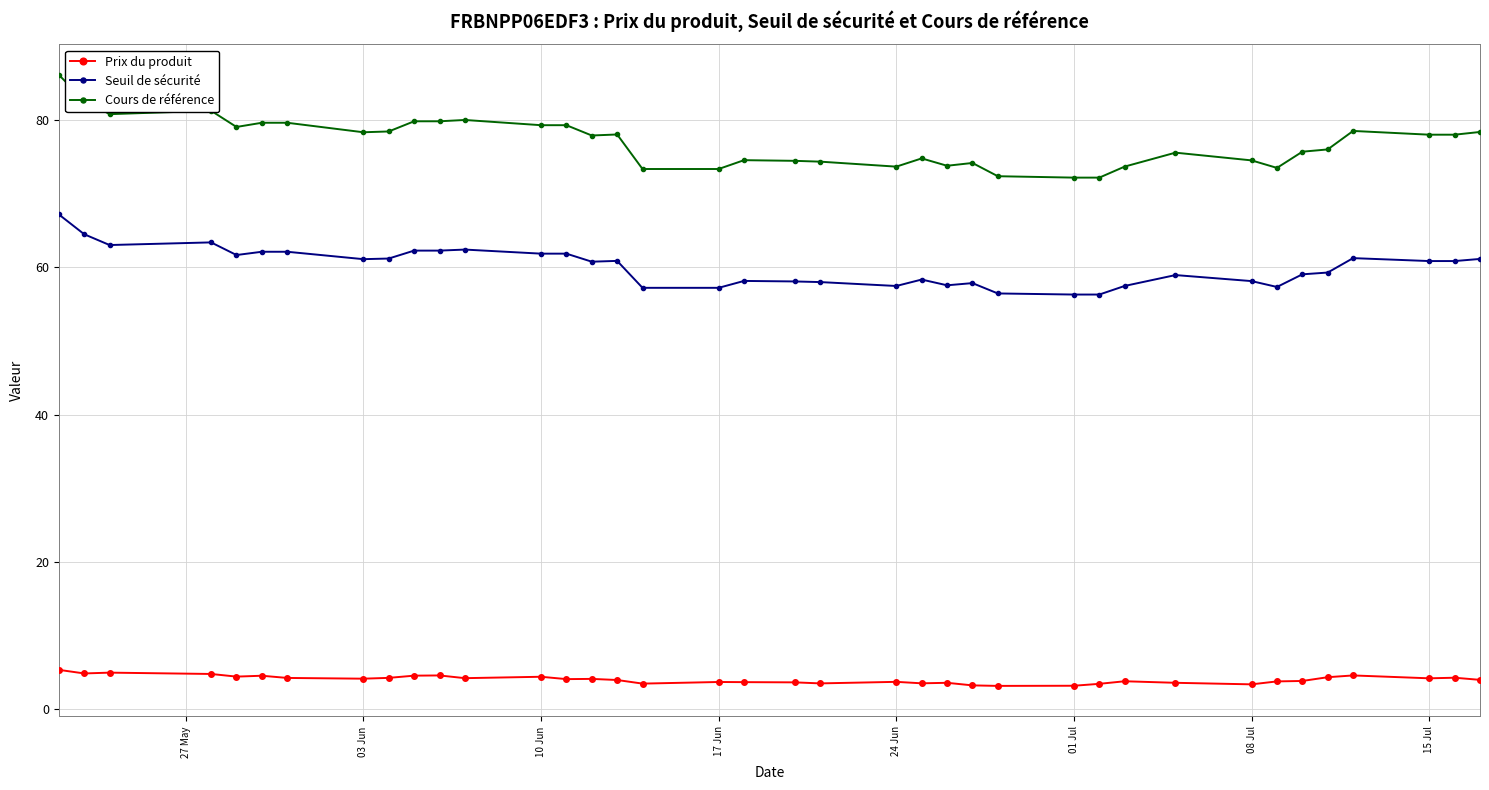

Rank the series by their maximum value, from highest to lowest.

Cours de référence, Seuil de sécurité, Prix du produit